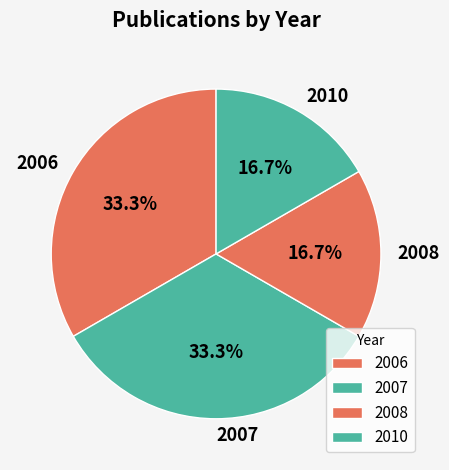

How much of the chart is everything except 2008?

83.3%